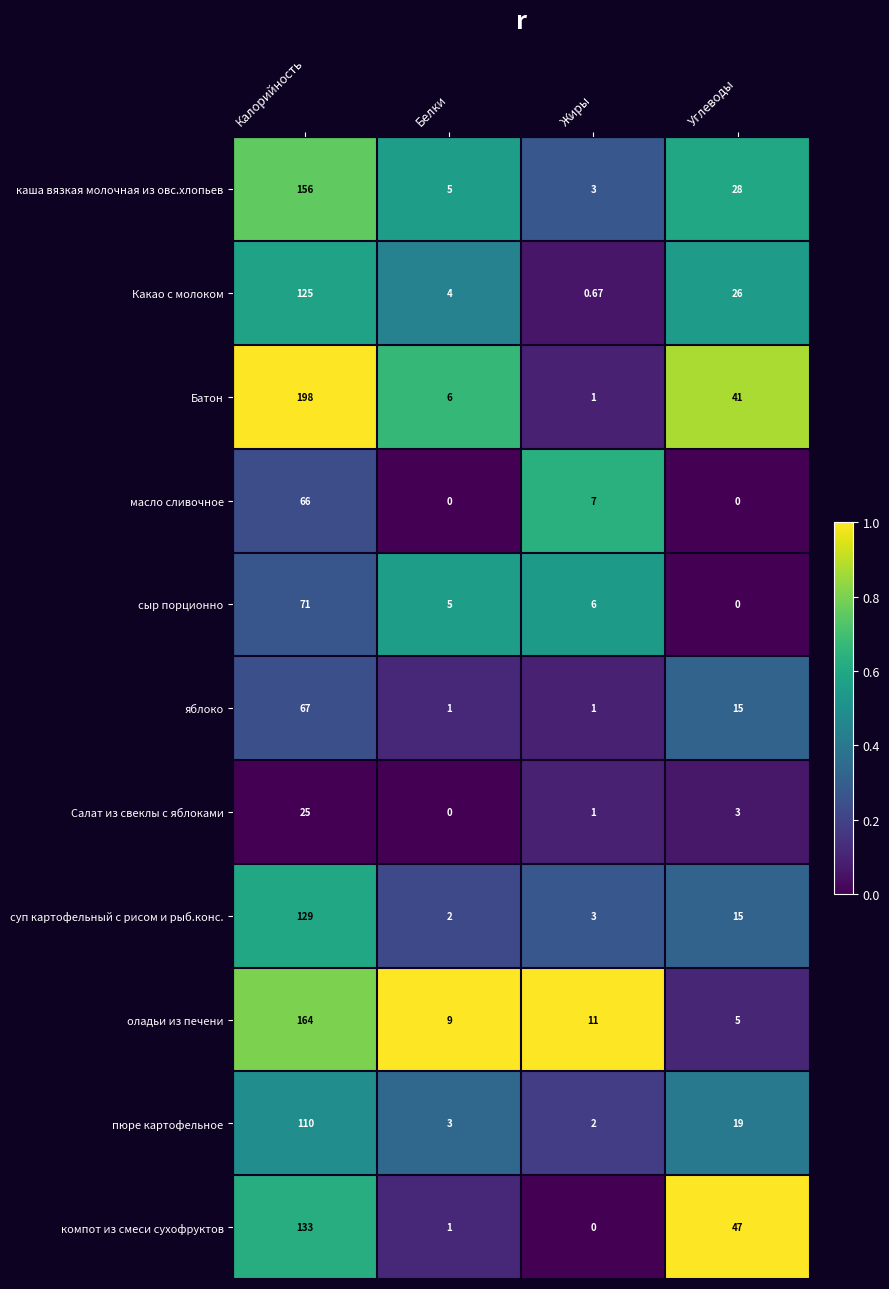

Rank the series by their maximum value, from lowest to highest.

Салат из свеклы с яблоками, масло сливочное, яблоко, сыр порционно, пюре картофельное, Какао с молоком, суп картофельный с рисом и рыб.конс., компот из смеси сухофруктов, каша вязкая молочная из овс.хлопьев, оладьи из печени, Батон